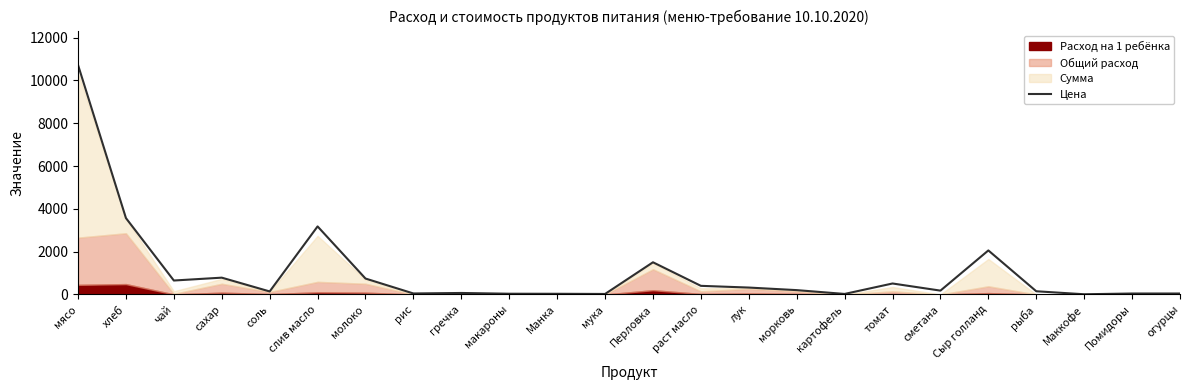

Reading right to left, extract all data points from this chart.

45.0	45.0	10.0	150.0	2057.5	180.0	513.0	25.0	203.1	323.2	403.4	1504.0	24.0	32.0	35.0	70.0	47.0	744.3	3179.5	141.8	785.6	652.0	3569.0	10722.5